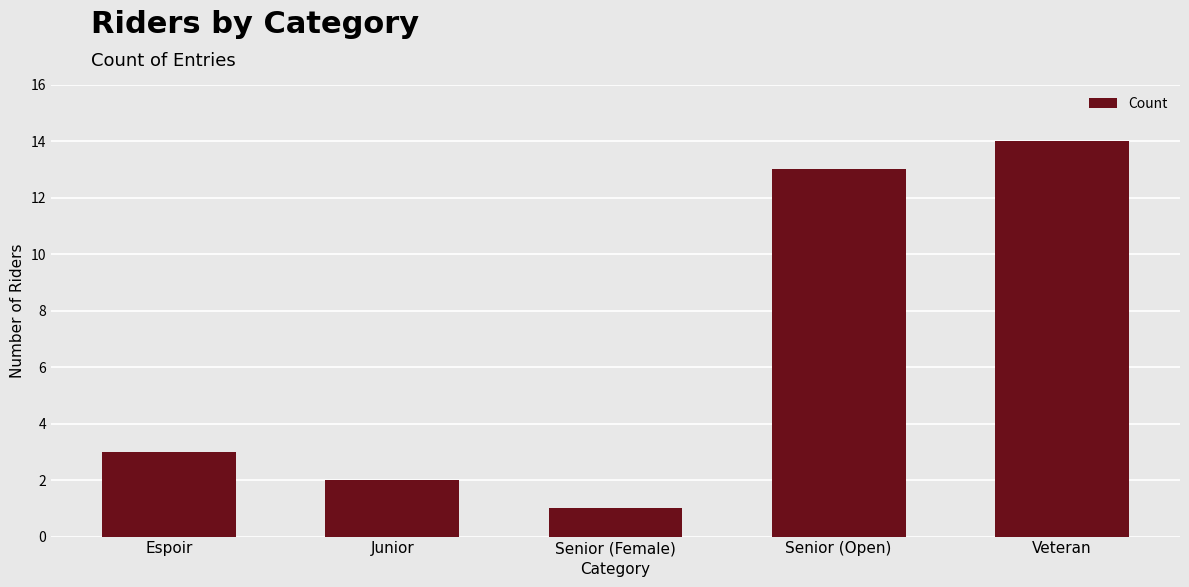

What value does the data have at Senior (Open)?

13